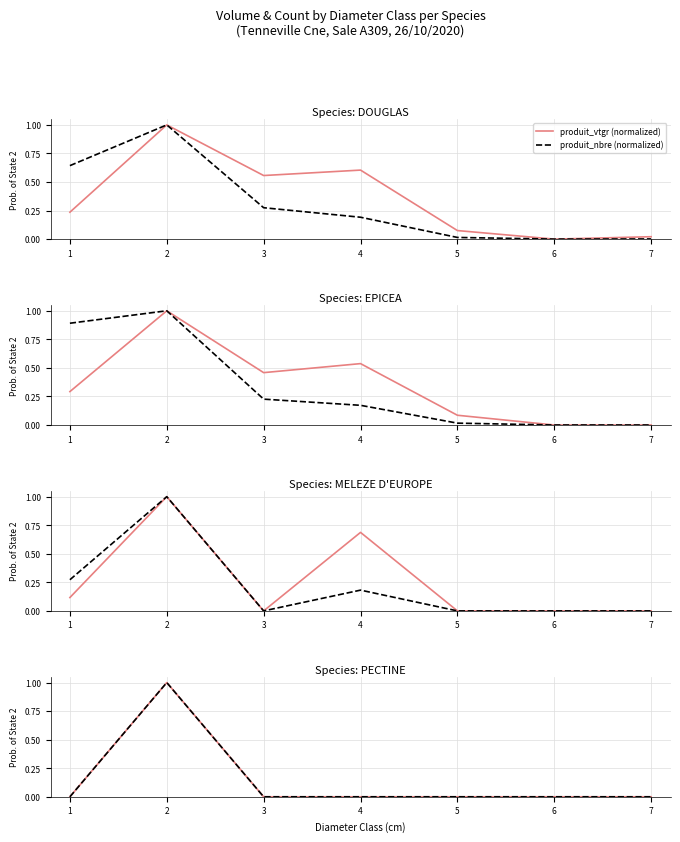

At how many categories does at least one series exceed 0?

1